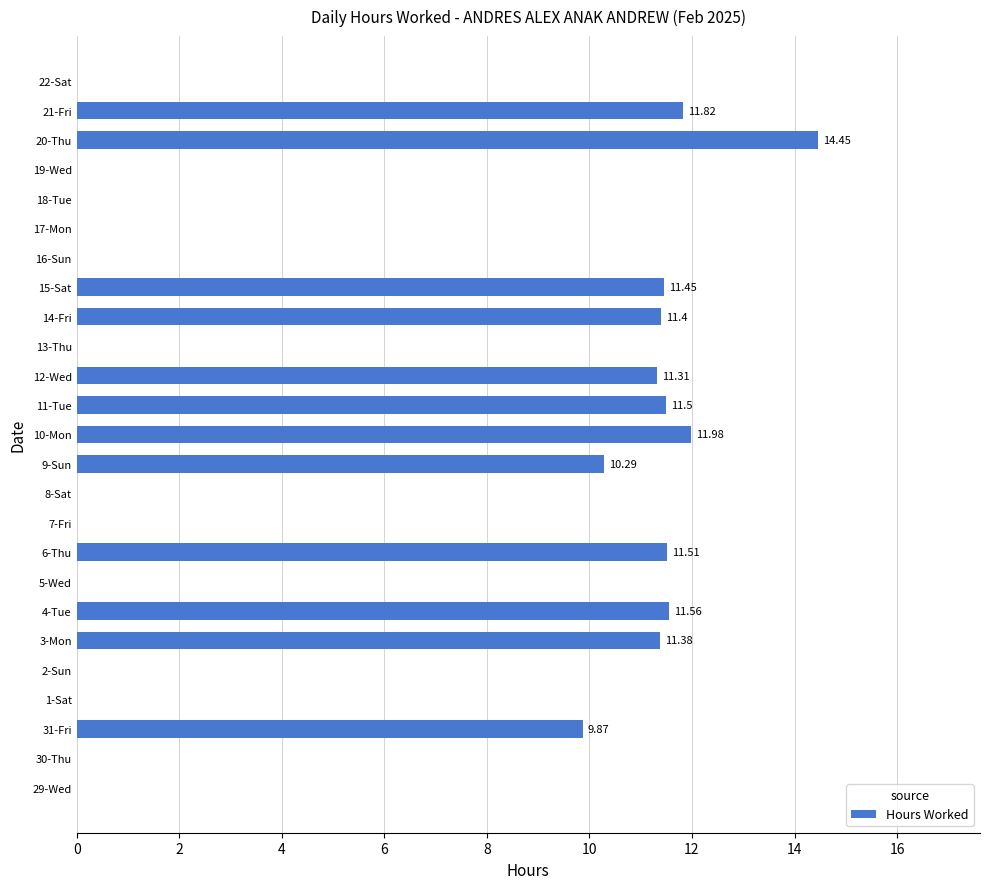

Approximately how many times larger is the value at 9-Sun compared to 21-Fri?

0.9